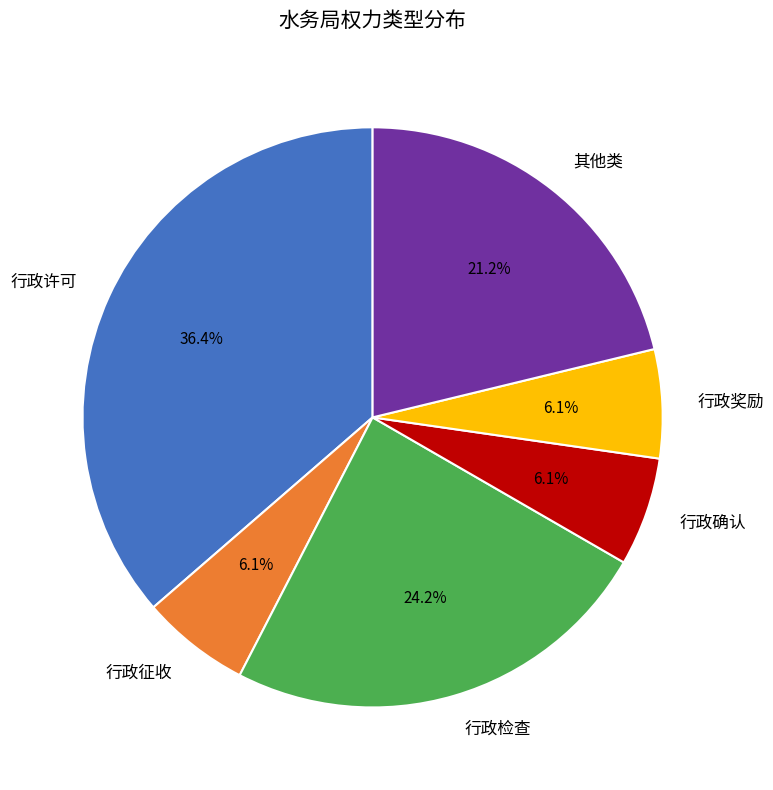

How much of the chart is everything except 其他类?

78.8%